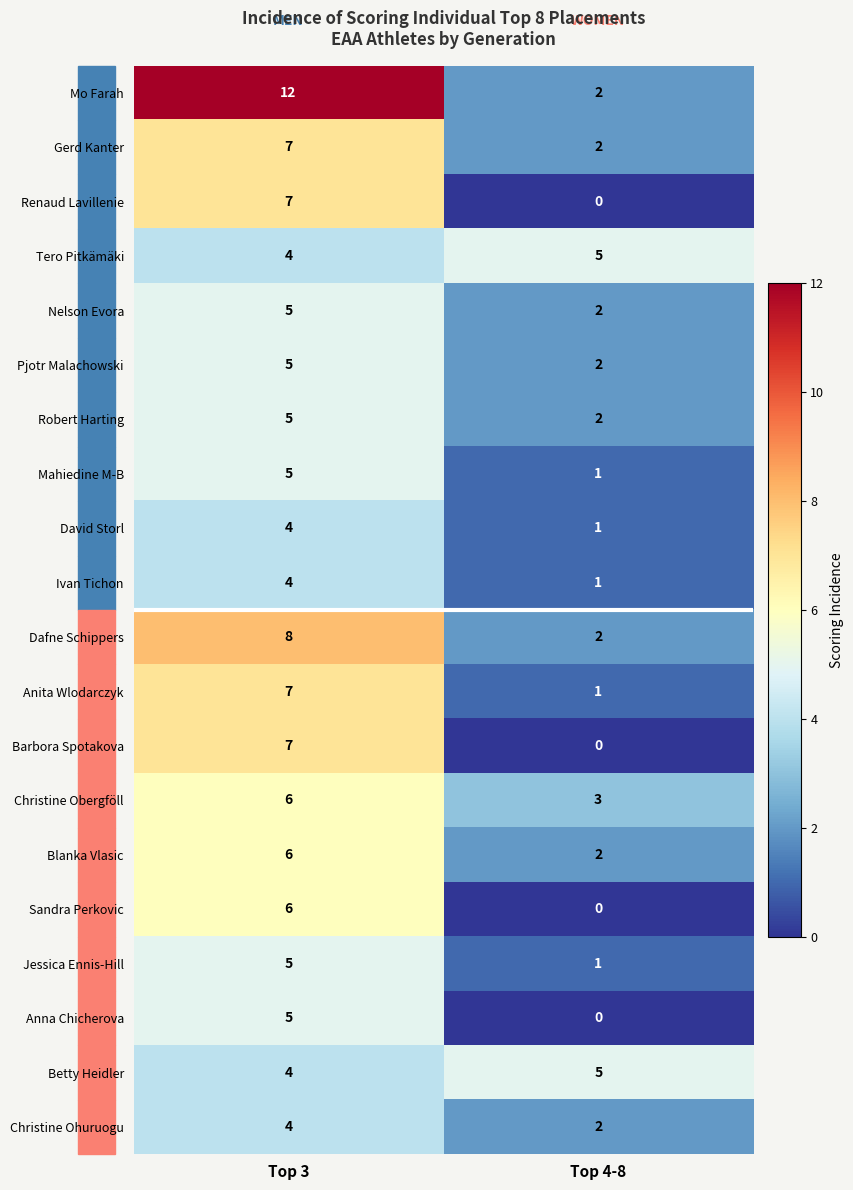

The value of Gerd Kanter at Top 3 is 7. True or false?

True